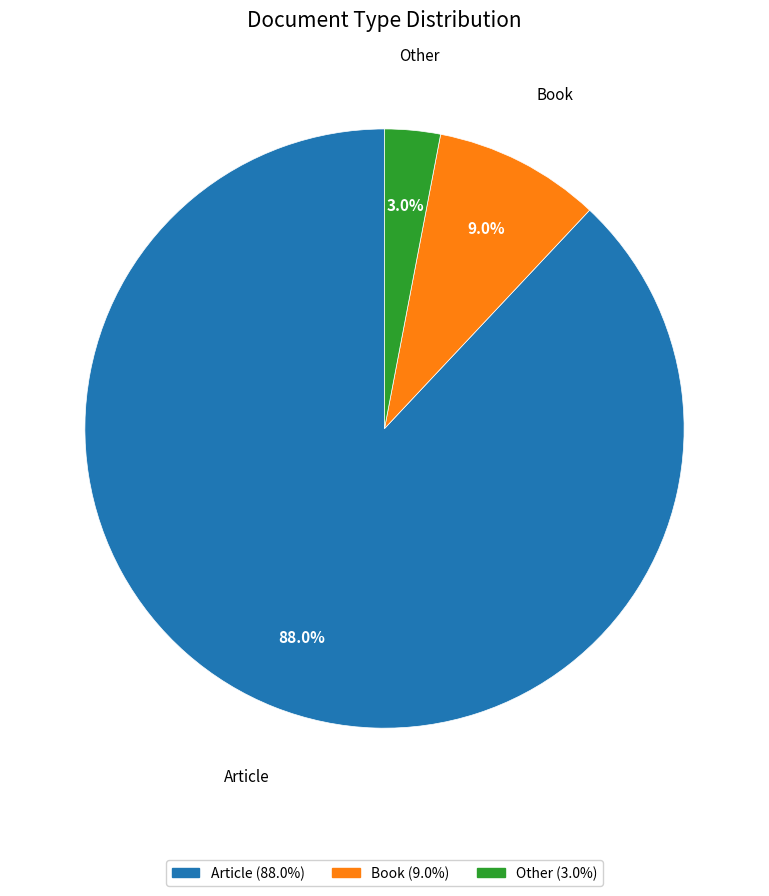

Which has a higher value, Other or Article?

Article